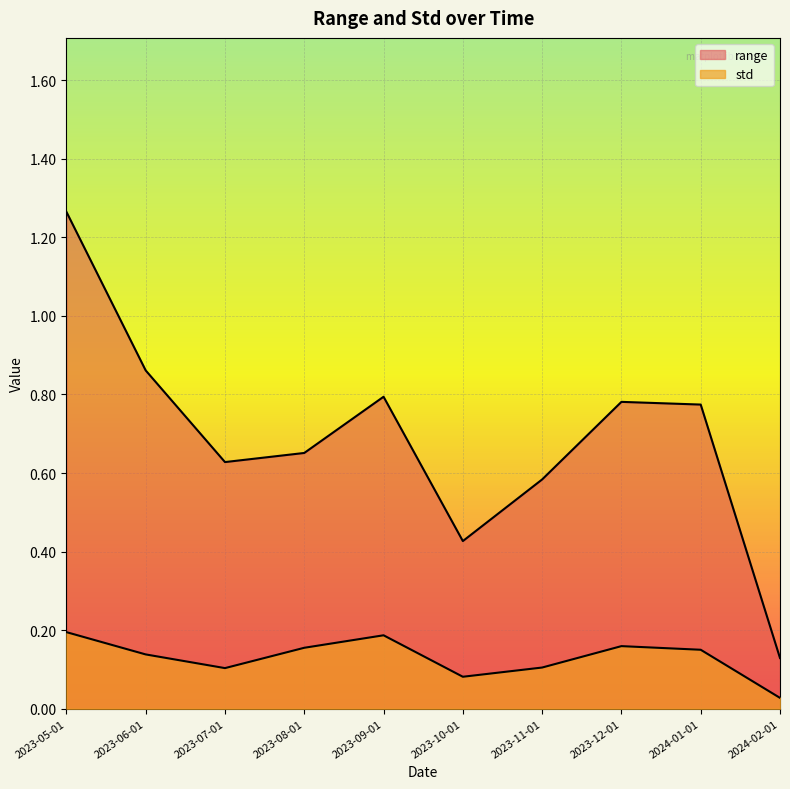

Does the chart display data point markers on the line(s)?

No